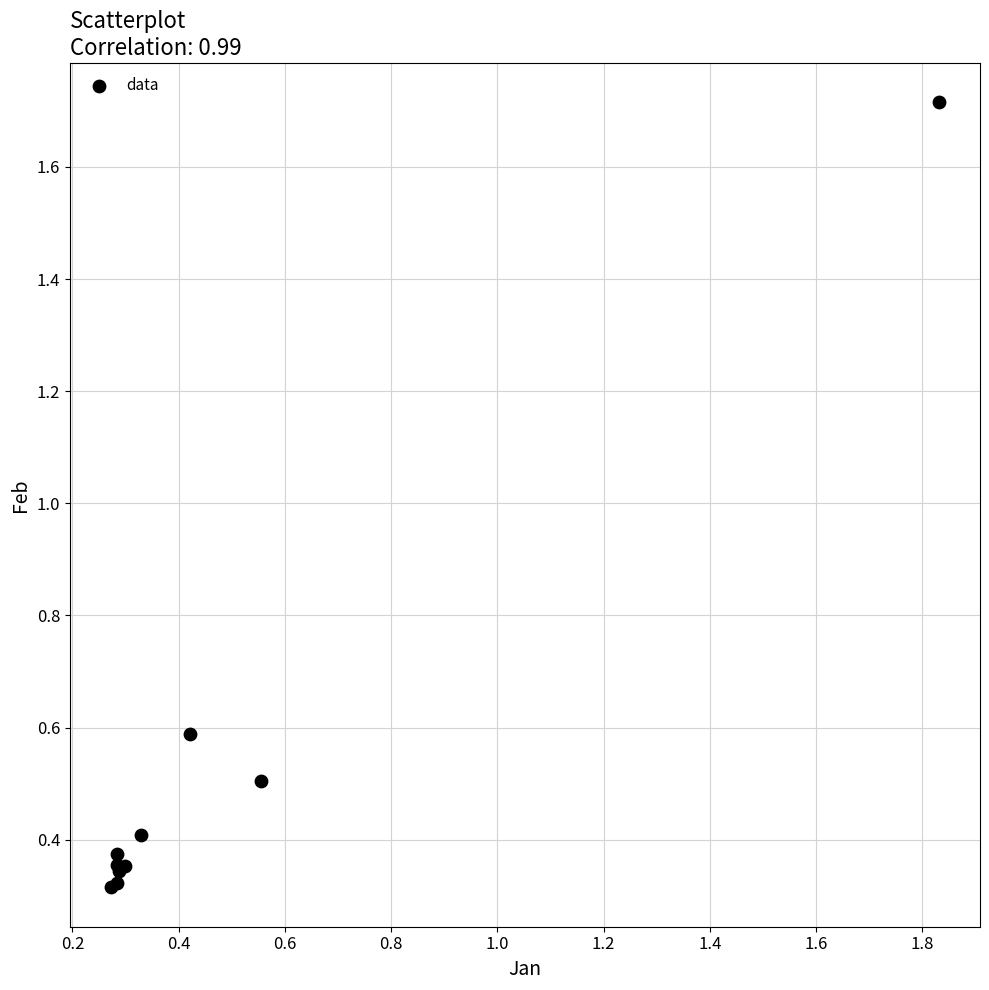

What Y value in the scatter plot is closest to 1?

0.6